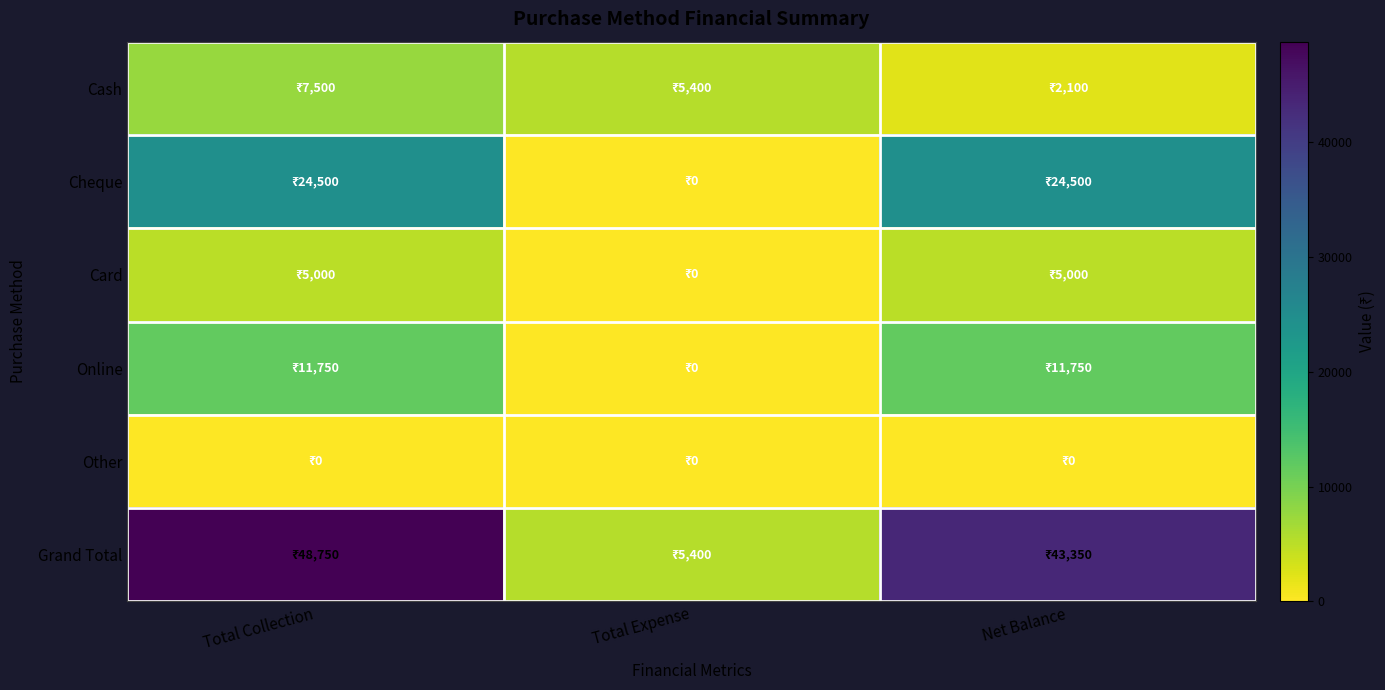

What is the difference between the highest and lowest values at Net Balance?

43350